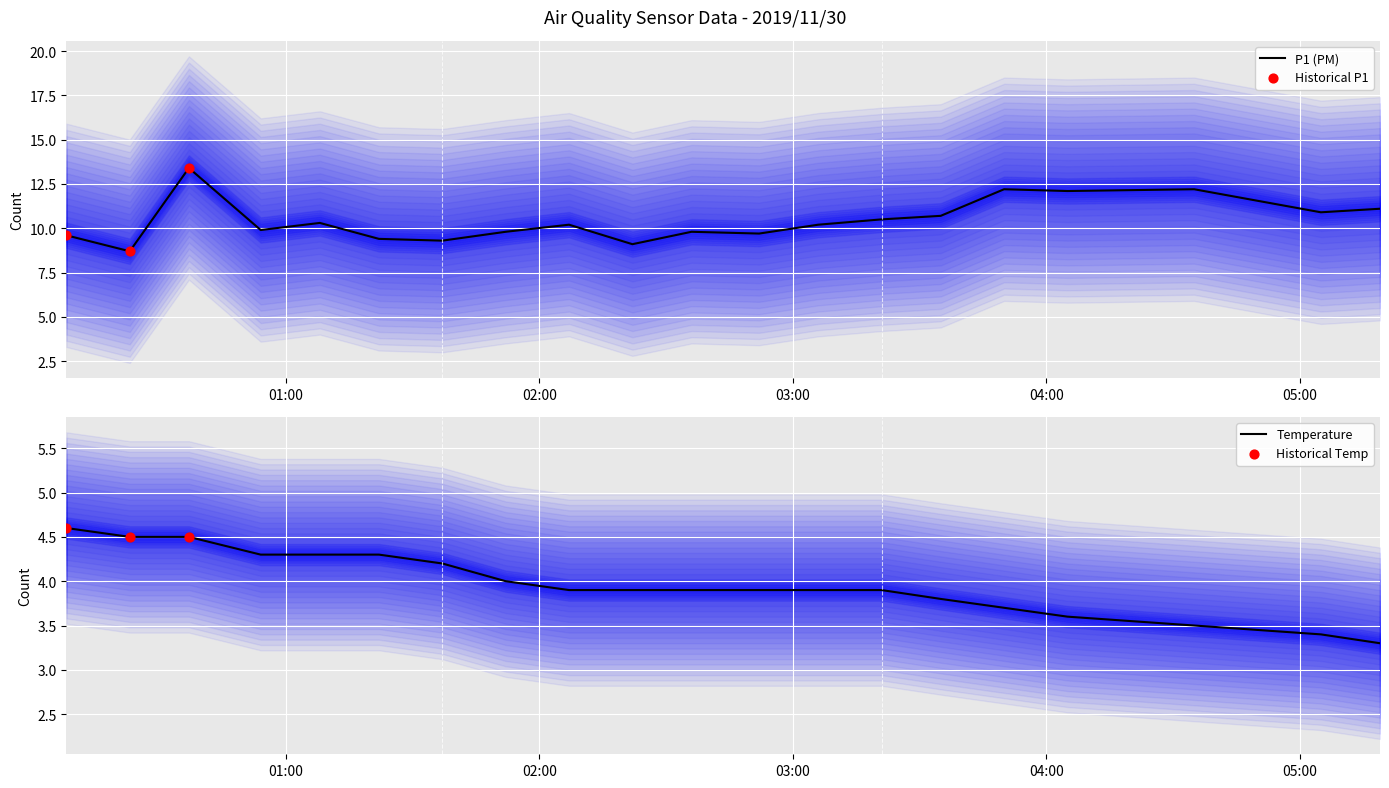

Between 00:08 and 03:21, which is larger?

03:21